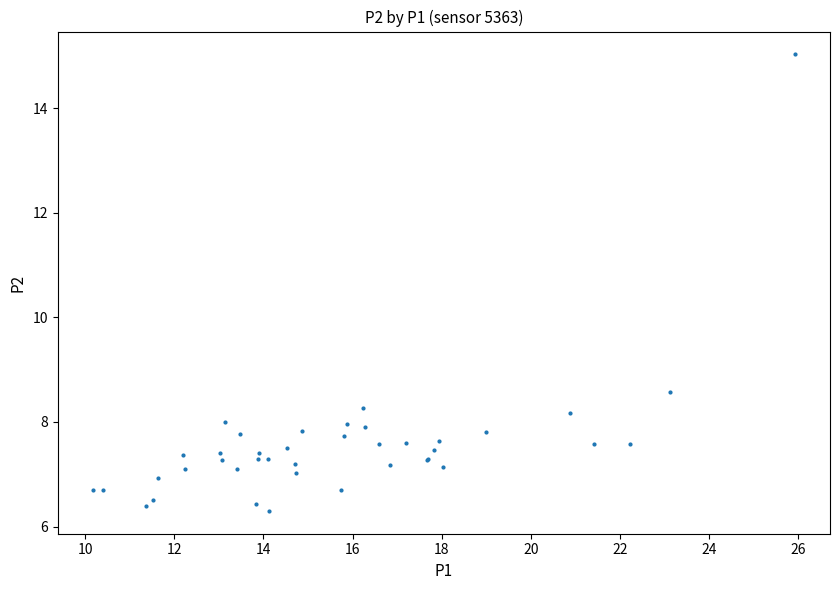

What Y value in the scatter plot is closest to 10?

8.6